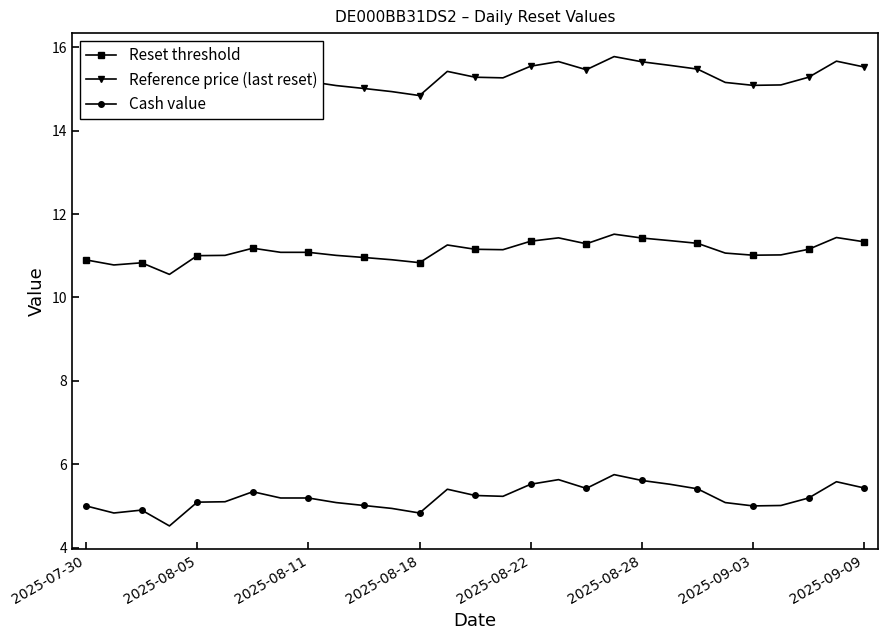

How many lines are shown in the chart?

3